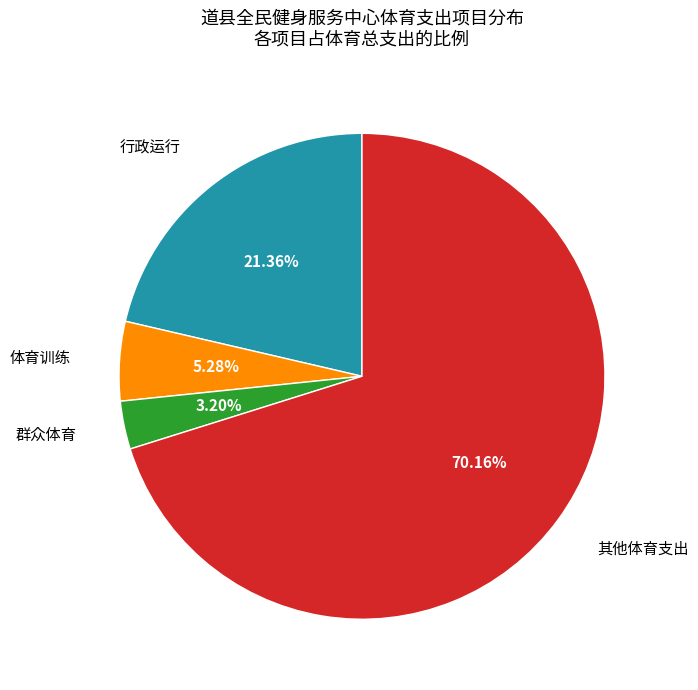

How many segments does this pie chart have?

4